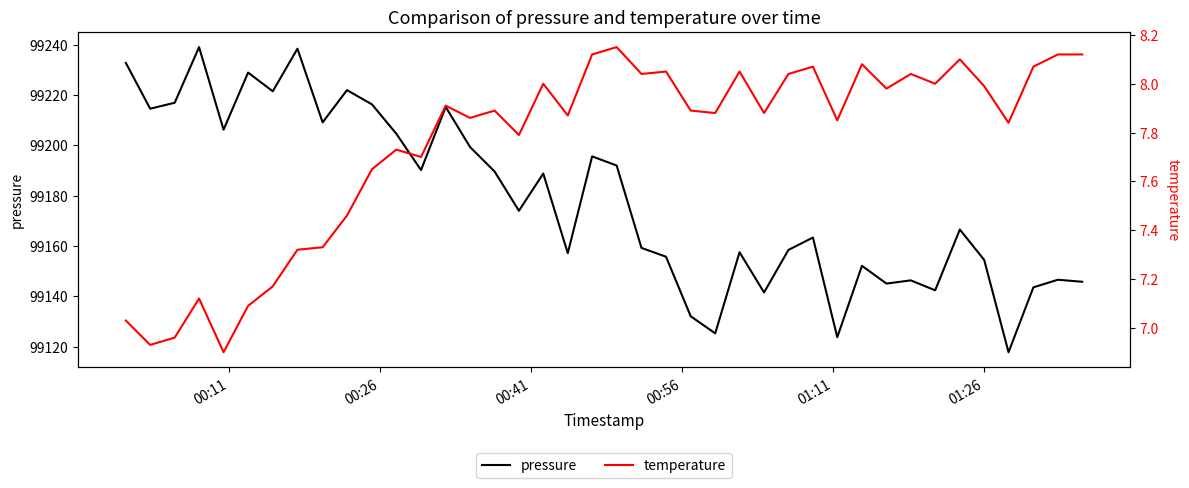

How many data points does each series have?

40